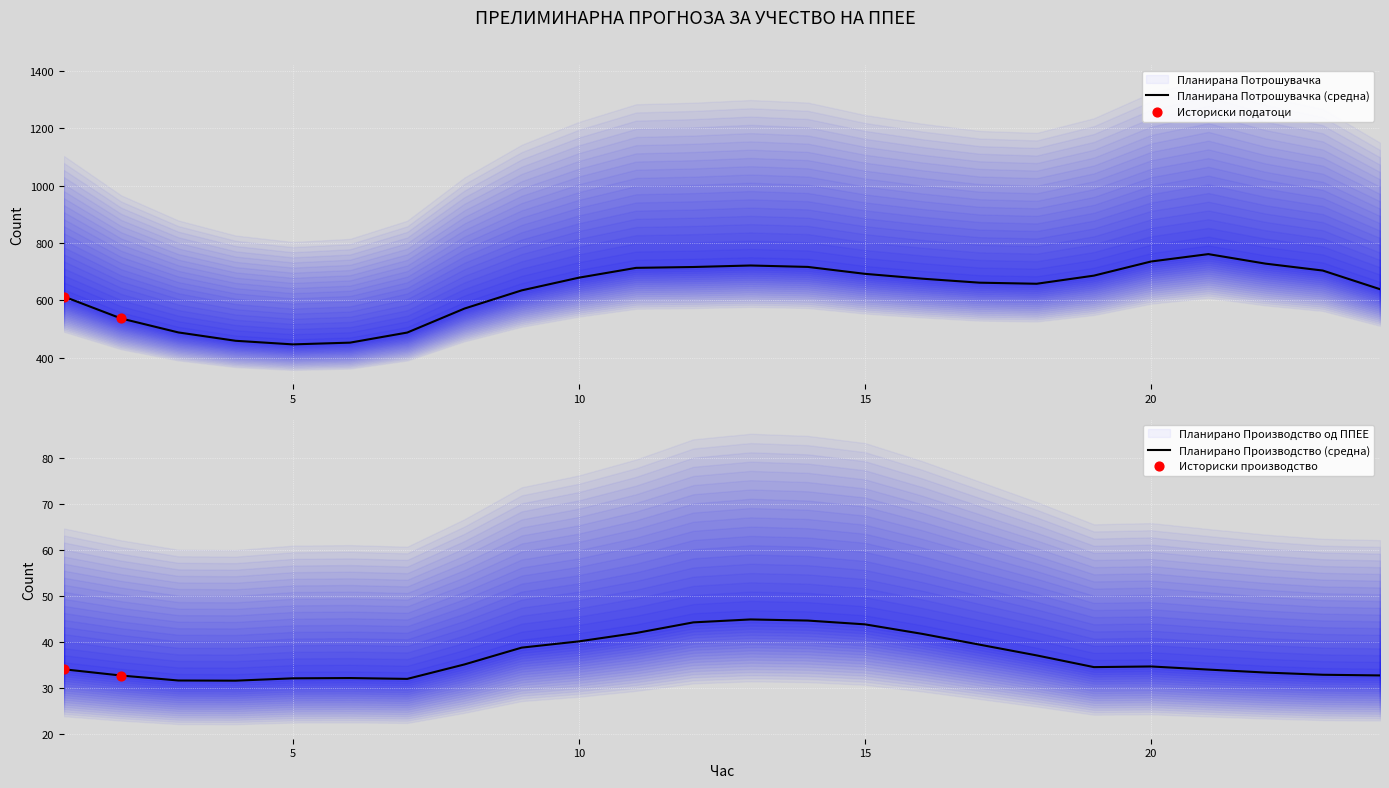

At how many categories does at least one series exceed 643?

14